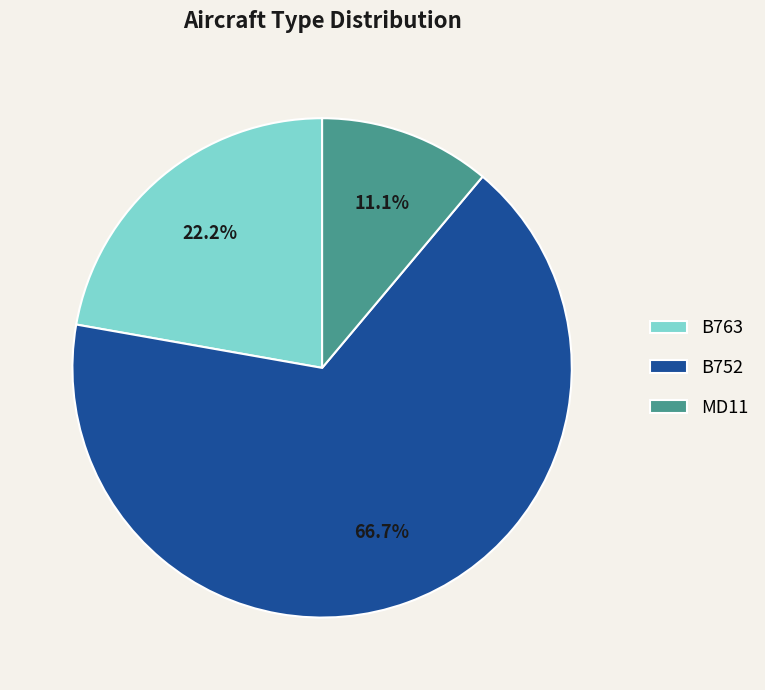

How many slices are in this pie chart?

3